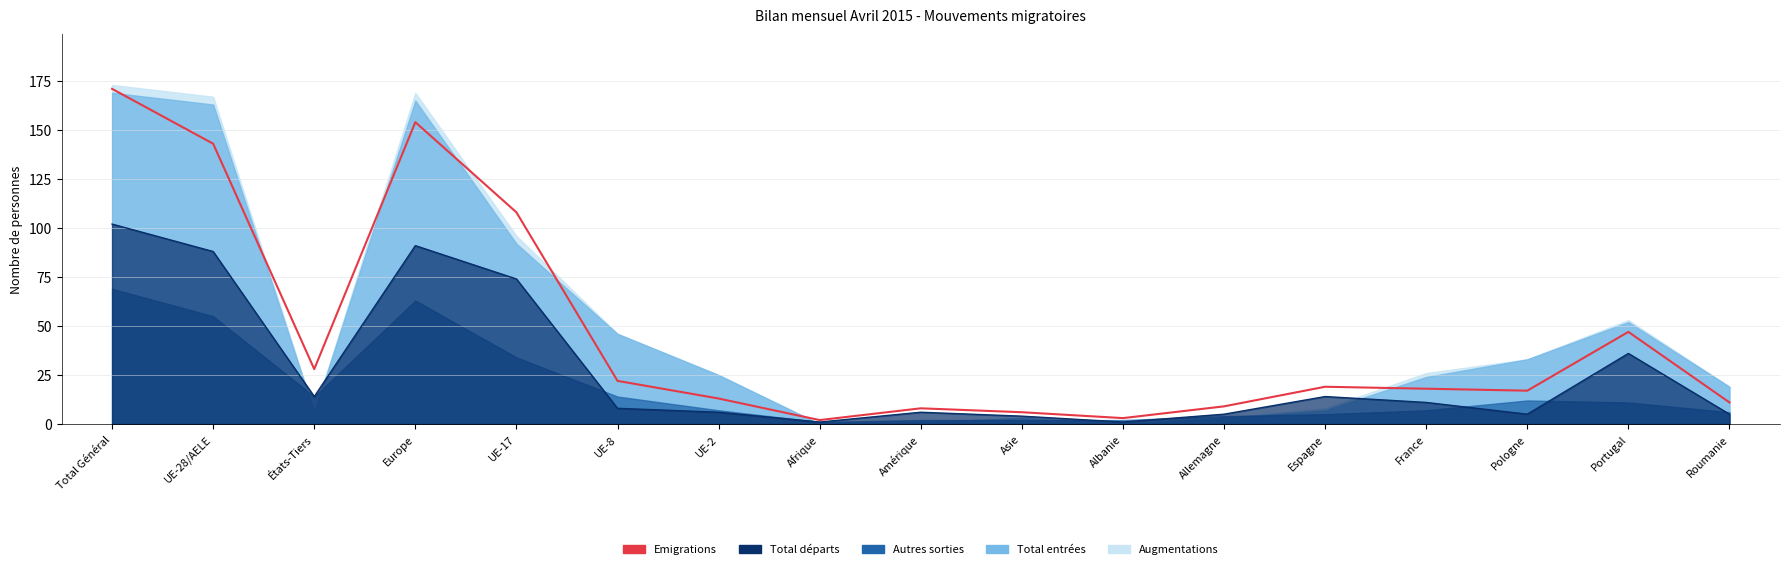

What is the value of the 2nd point from the left?

143